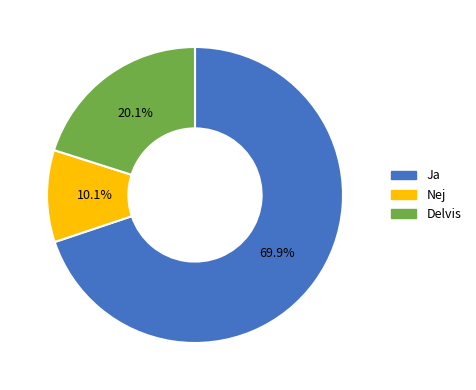

What is the ratio of the value at Ja to the value at Nej?

6.9